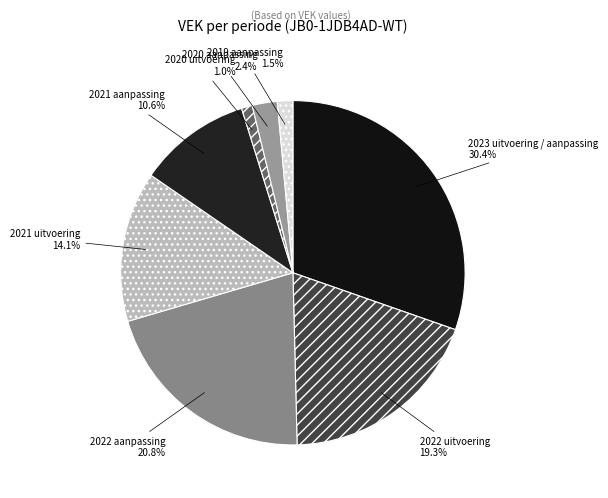

Count the number of slices in the pie.

8